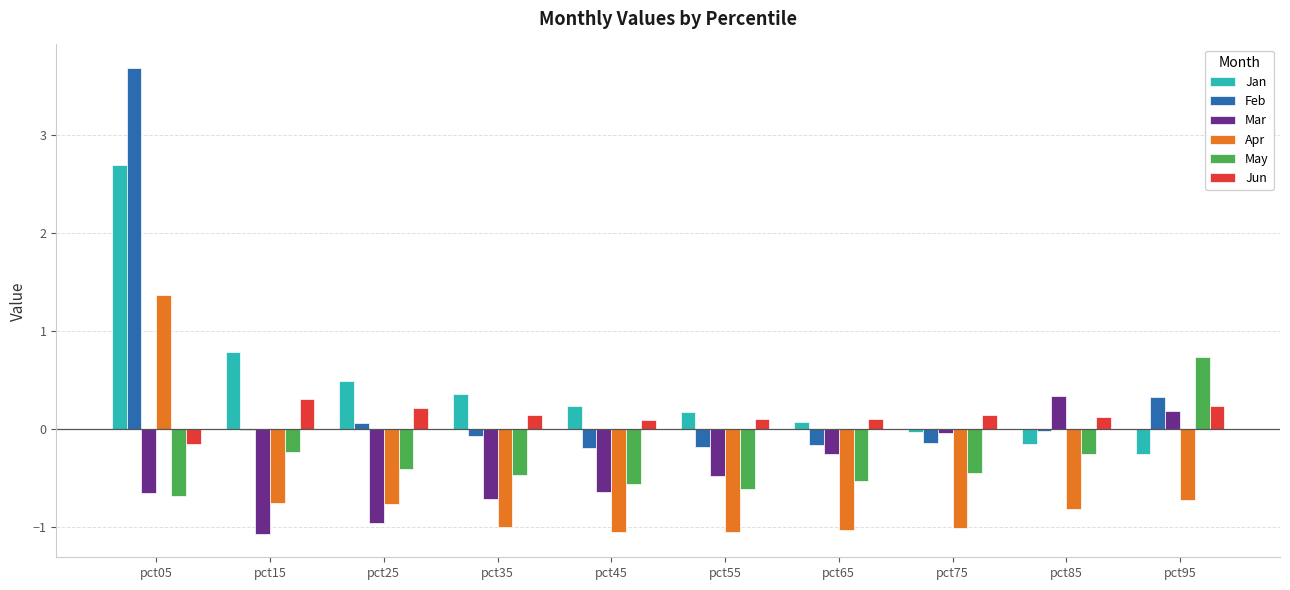

Which series has the largest total across all categories?

Jan